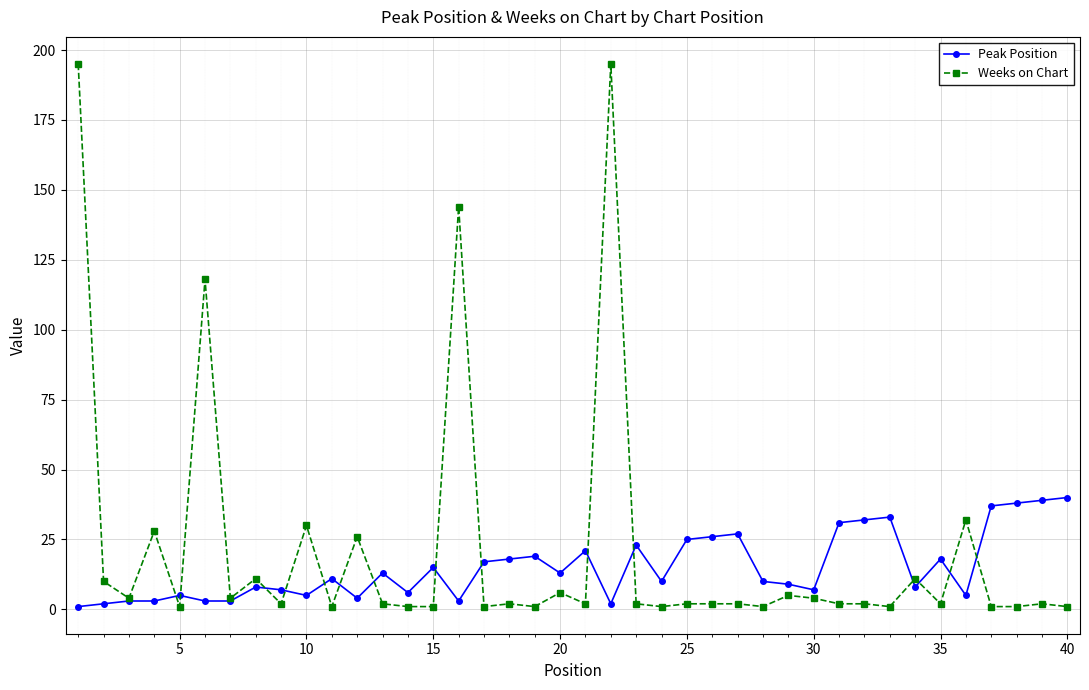

What is the maximum value for Weeks on Chart?

195